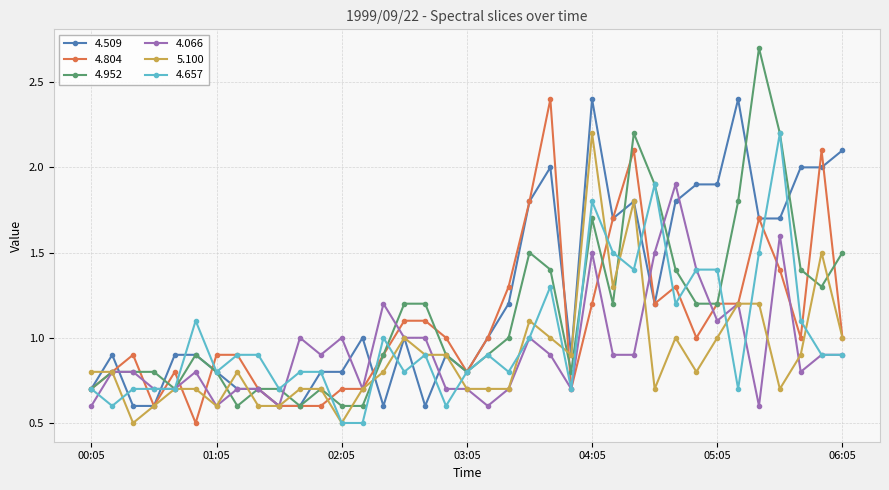

Which series has the largest total across all categories?

4.509